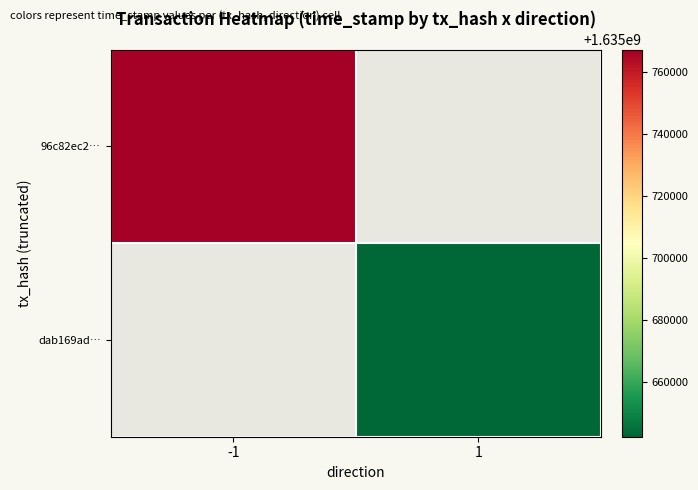

Is the value of dab169ad… at 1 greater than the value of 96c82ec2… at 1?

No